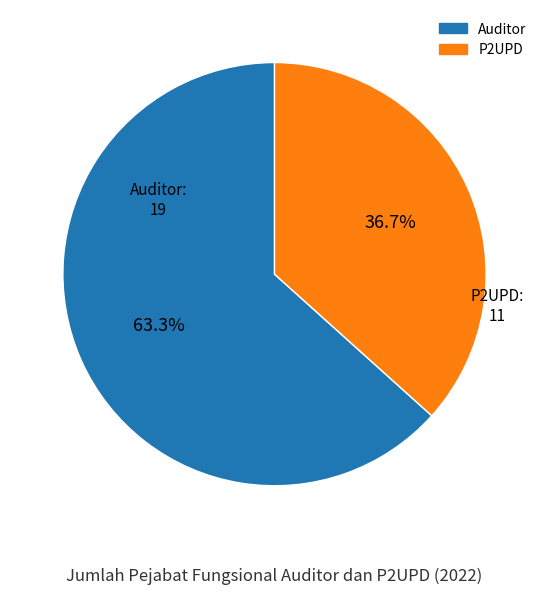

Between P2UPD and Auditor, which is larger?

Auditor